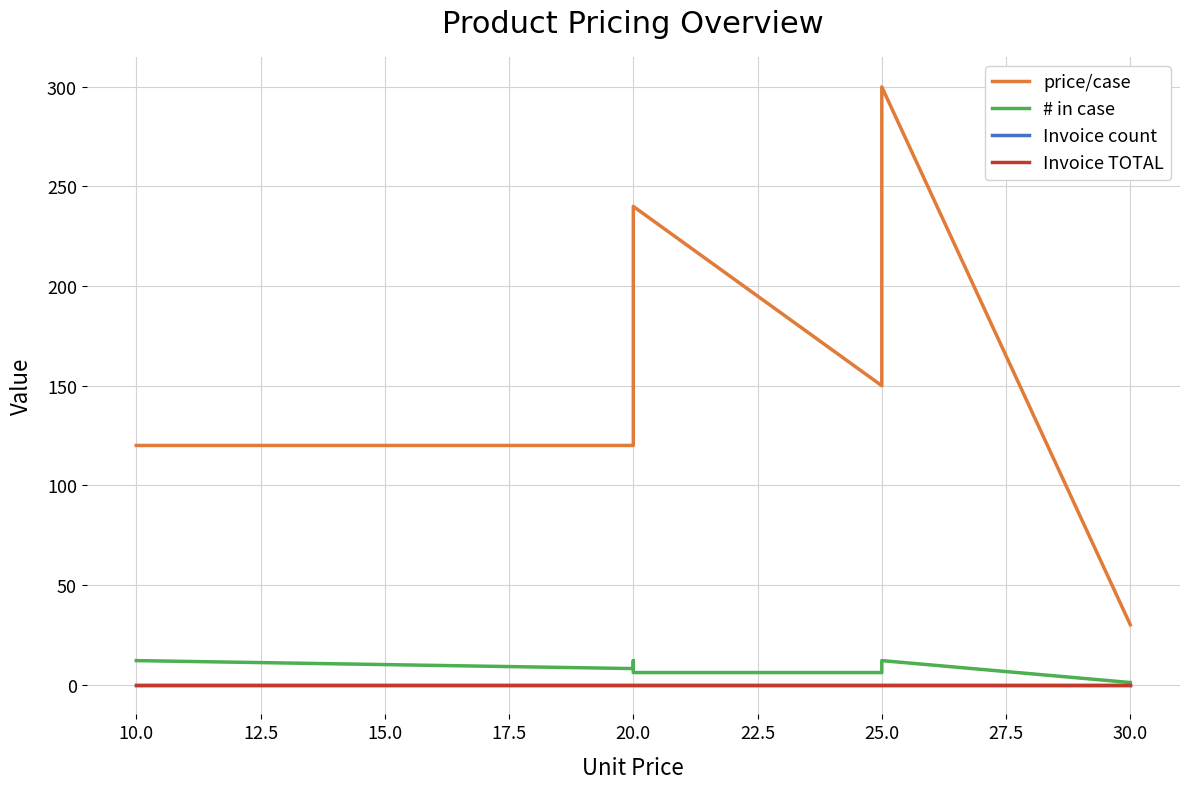

Count the price/case values in the range 120 to 240.

6